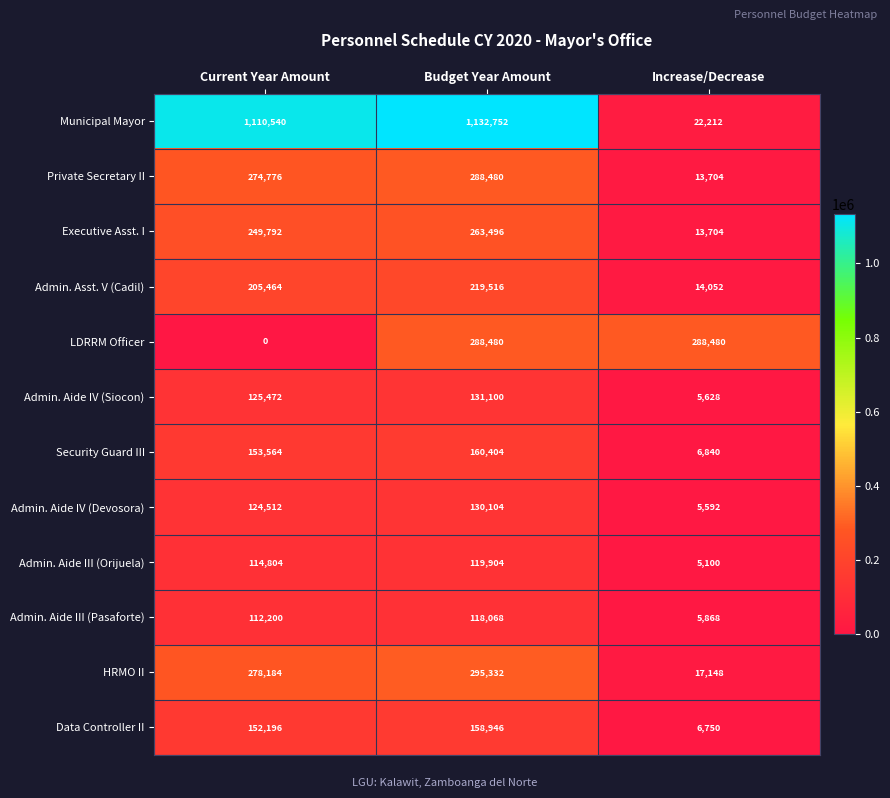

Which series has the largest range (max minus min)?

Municipal Mayor